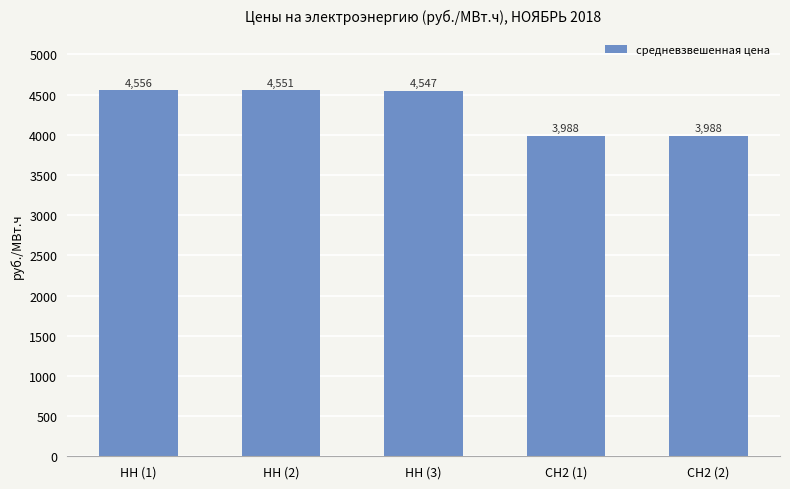

The chart shows a value of 7748.2 at НН (3). True or false?

False